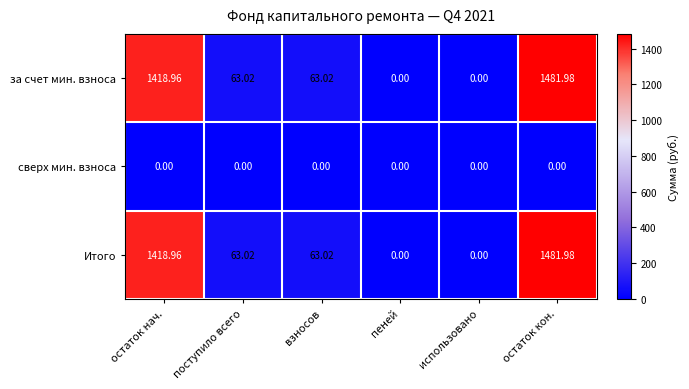

Is the value of Итого at взносов greater than the value of сверх мин. взноса at остаток нач.?

Yes